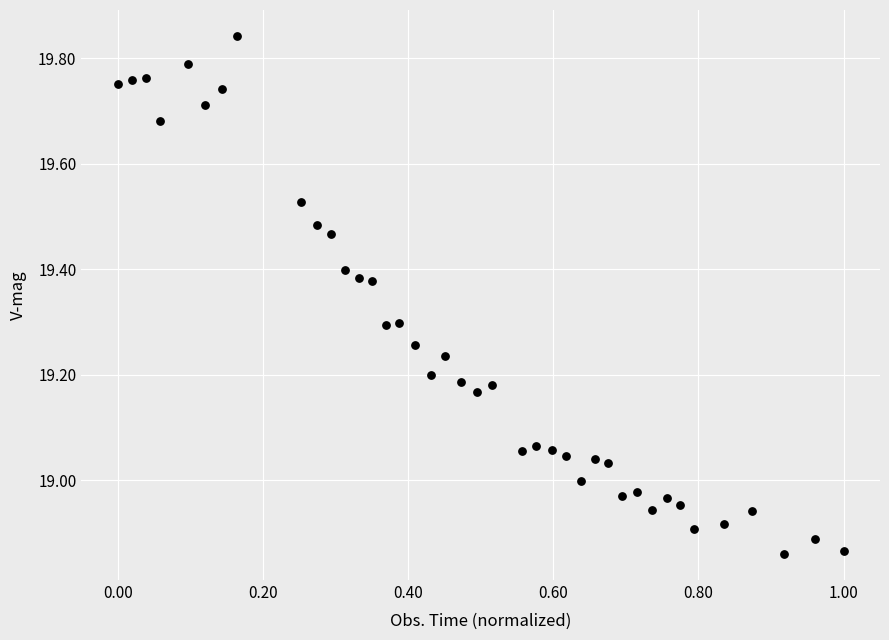

What is the range of Y values (max minus min)?

1.0